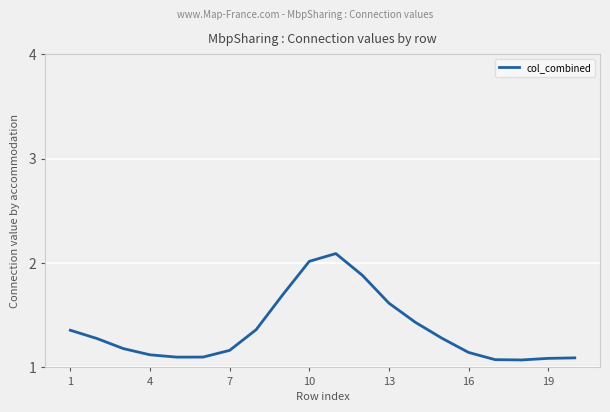

What is the difference between the maximum and minimum values?

1.0